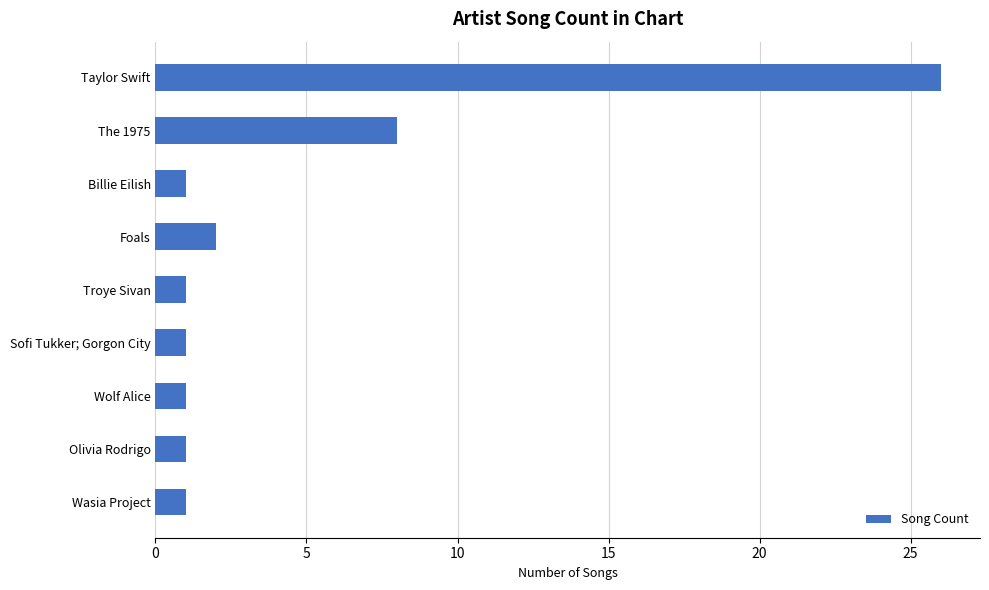

Are the bars horizontal?

Yes